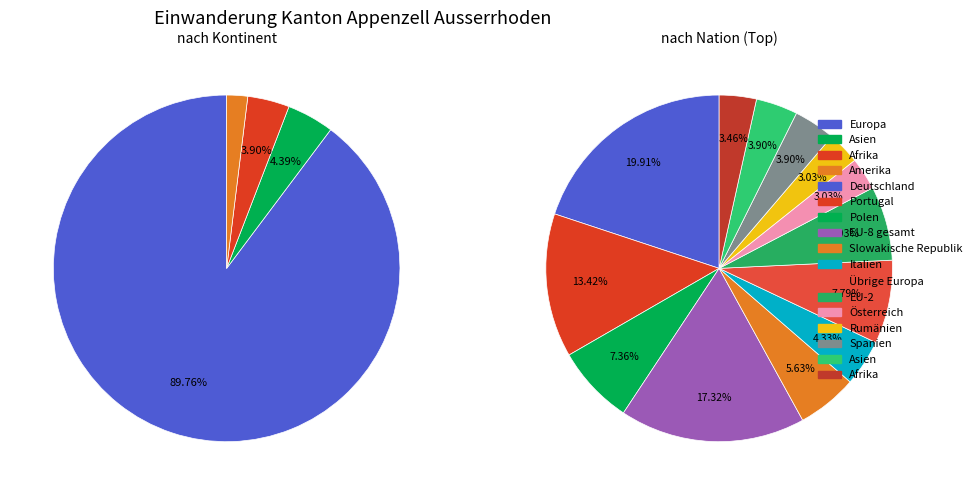

Is the sum of Slowakische Republik and EU-2 greater than half?

No